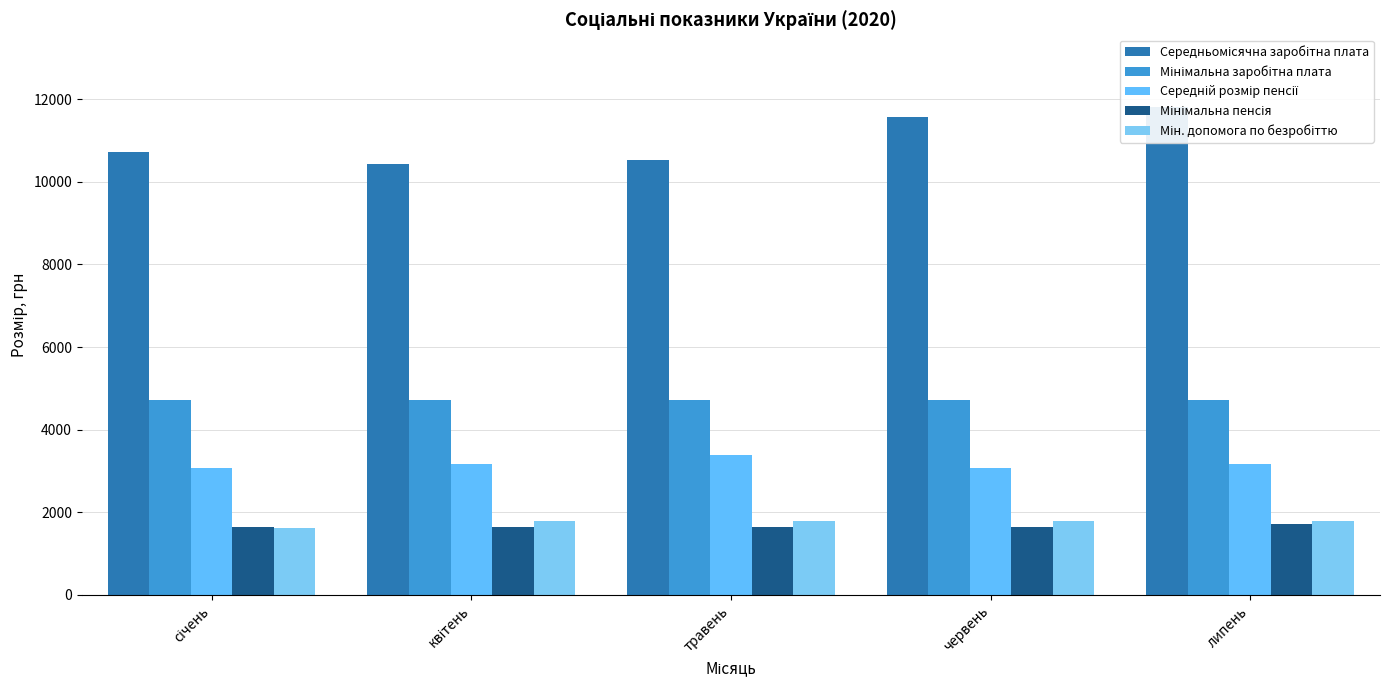

What is the difference between the highest and lowest values at січень?

9097.0